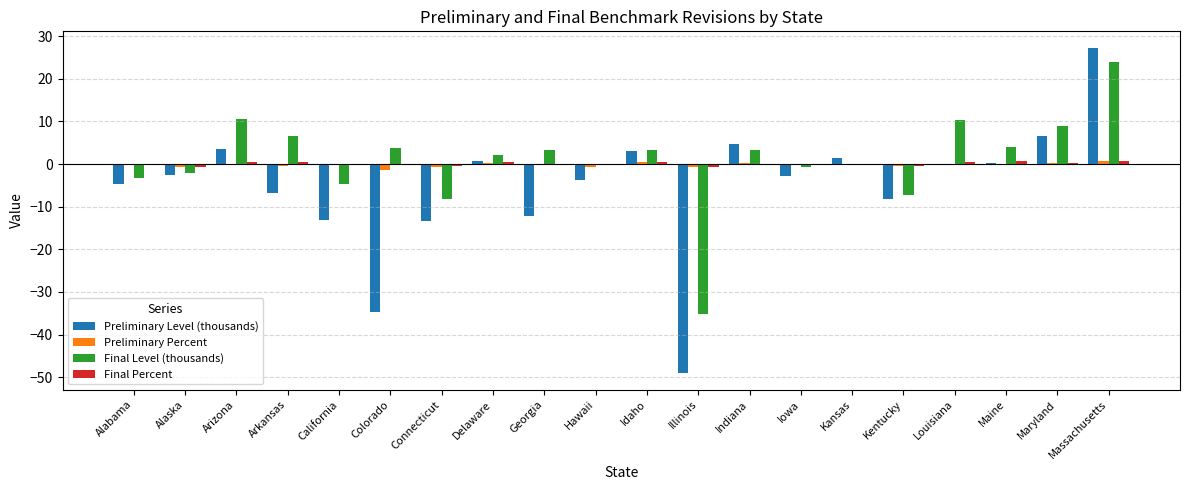

Between Alaska and Maryland, which series saw the biggest shift?

Final Level (thousands)